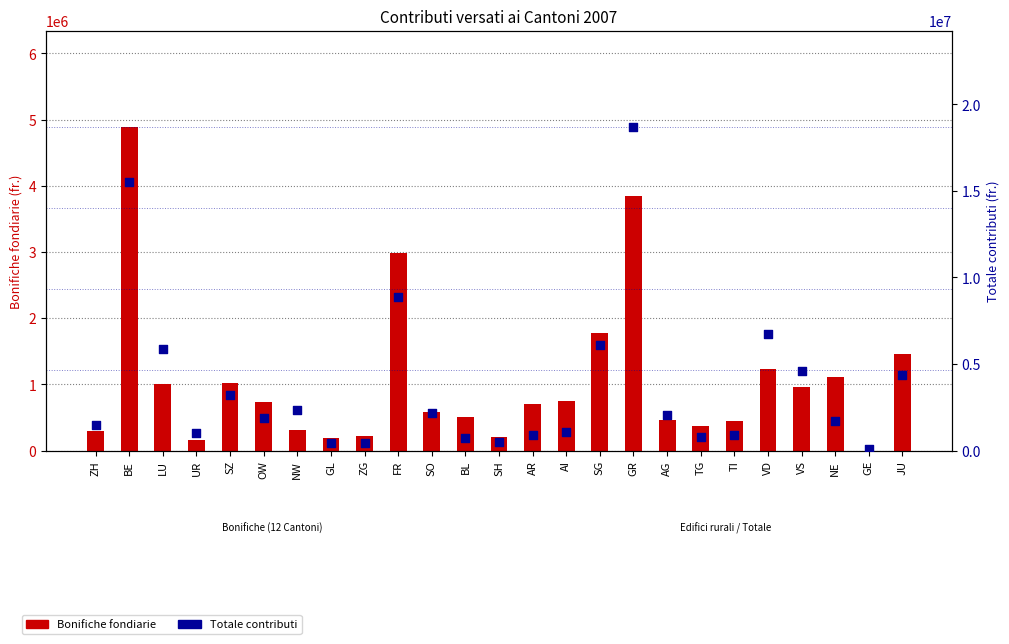

Which series has the largest total across all categories?

Totale contributi